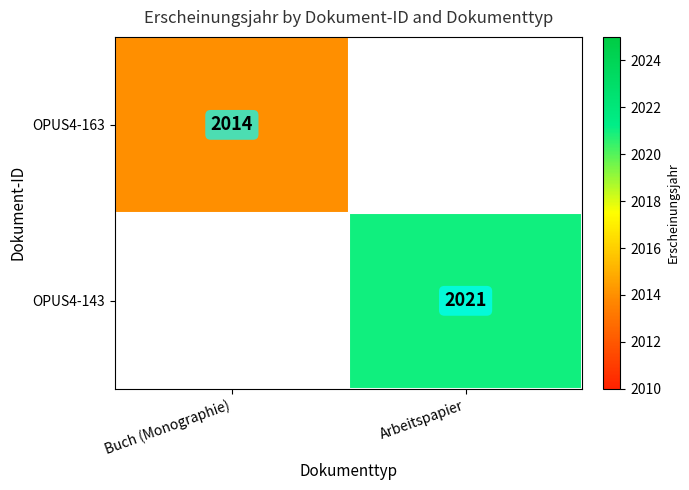

The OPUS4-143 series shows 3212 at Arbeitspapier. True or false?

False